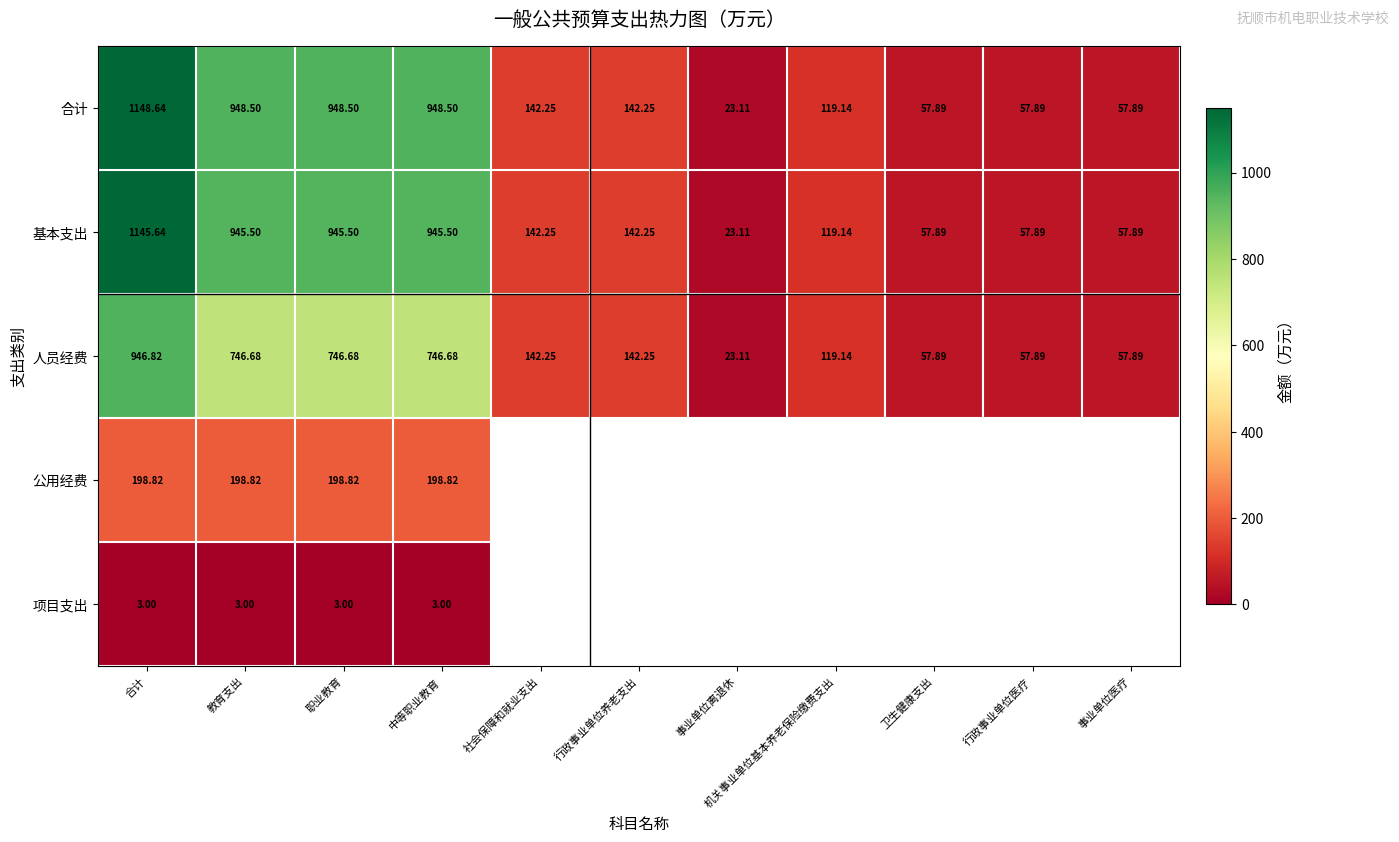

Which has a higher value, 事业单位离退休 or 中等职业教育?

中等职业教育